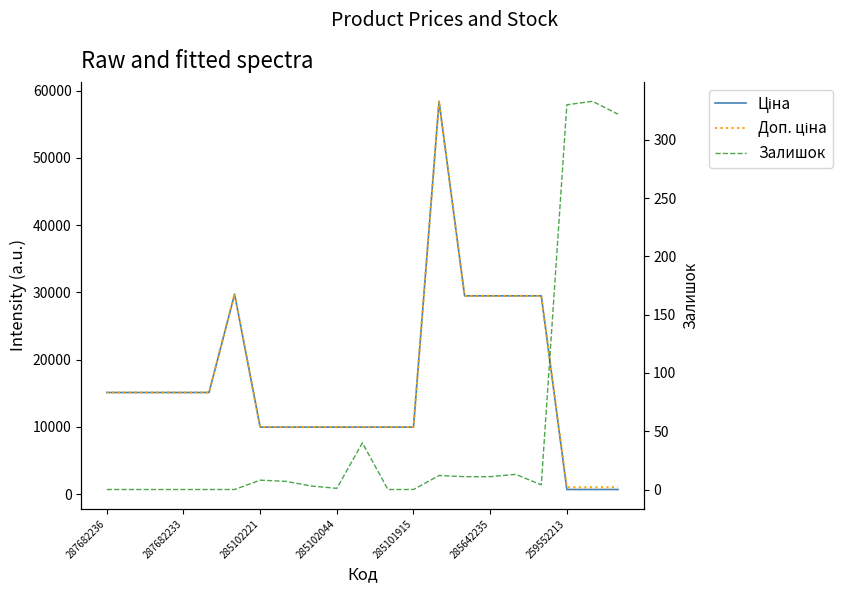

True or false: Доп. ціна and Ціна intersect in this chart.

False